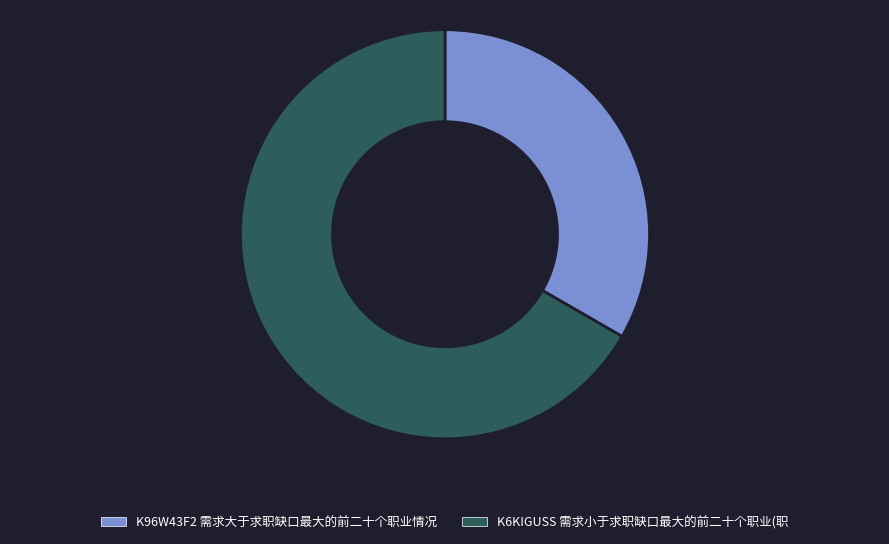

What is the ratio of the value at K6KIGUSS 需求小于求职缺口最大的前二十个职业(职 to the value at K96W43F2 需求大于求职缺口最大的前二十个职业情况?

2.0